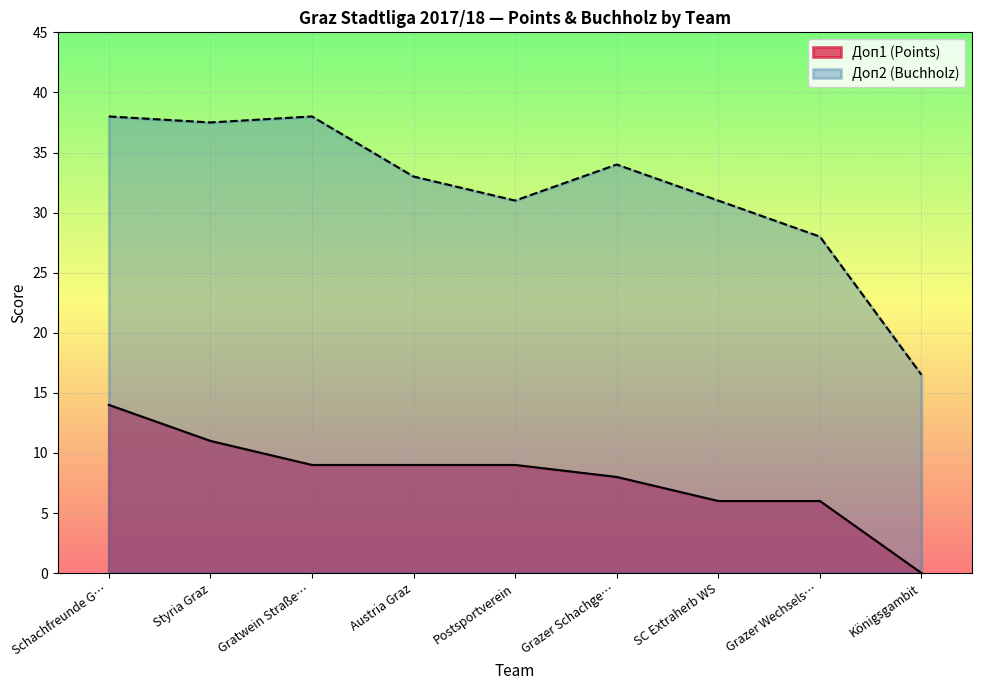

What are all the series names shown in the legend?

Доп1 (Points), Доп2 (Buchholz)